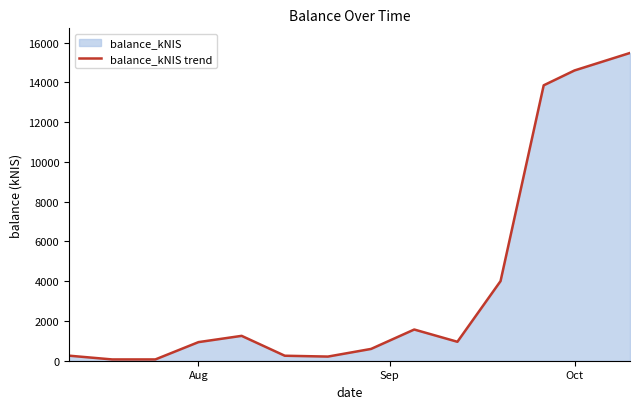

The value at Oct is 25413.0. True or false?

False